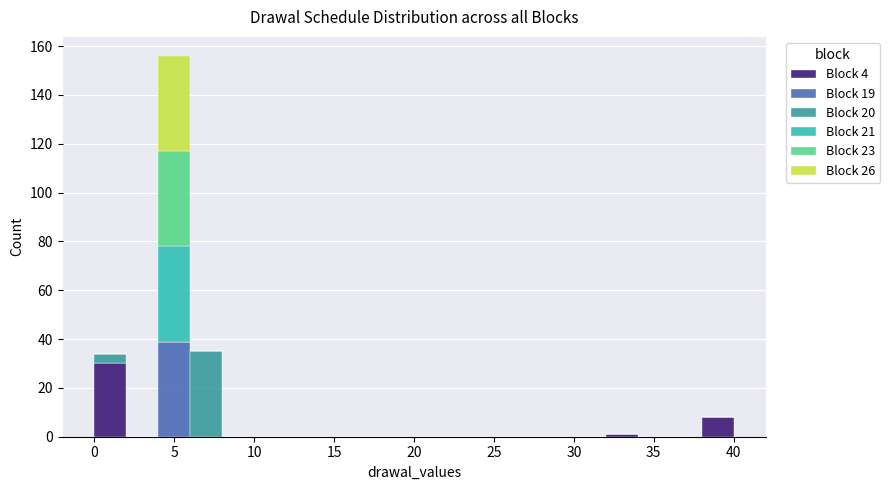

Which range on the x-axis has the tallest stacked bar (by total height)?

4 to 6